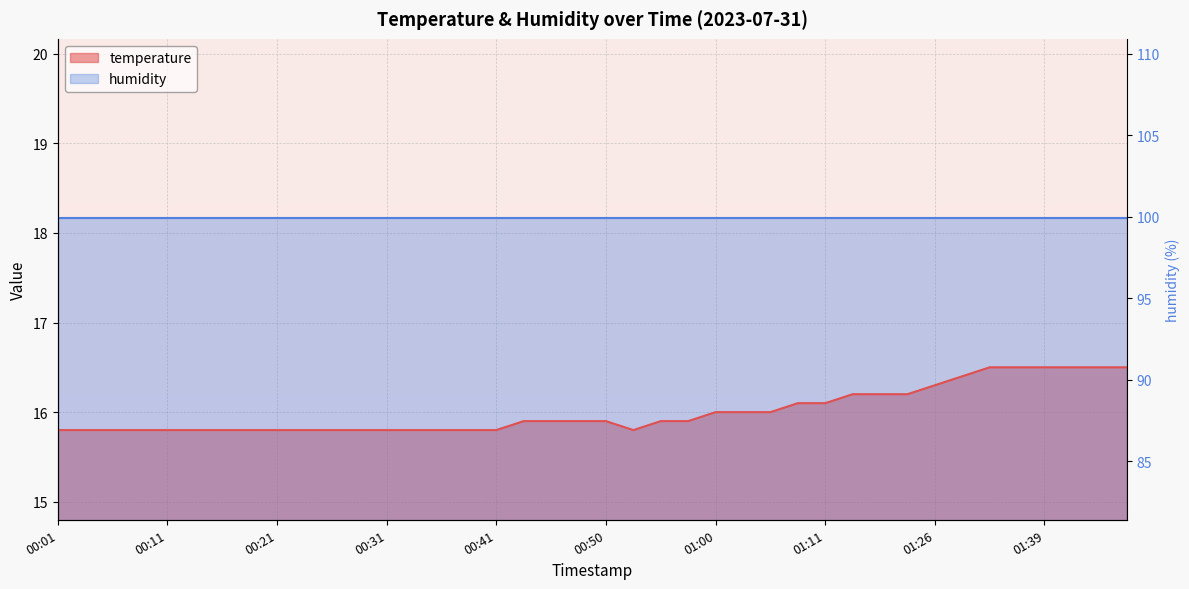

What is the greatest value displayed?

16.5